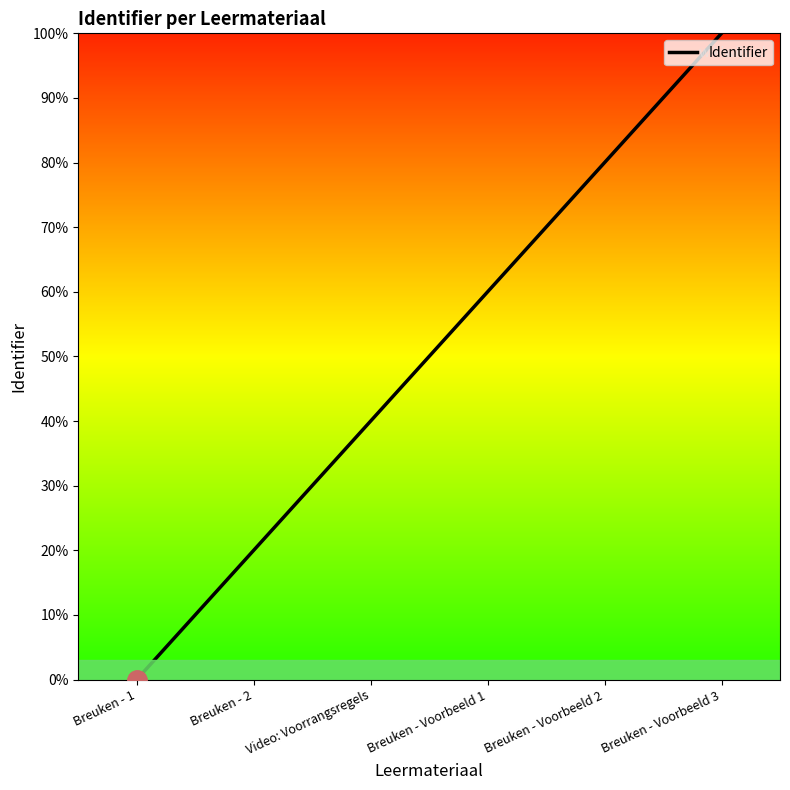

What is the sum of the values at Breuken - Voorbeeld 3 and Video: Voorrangsregels?

140